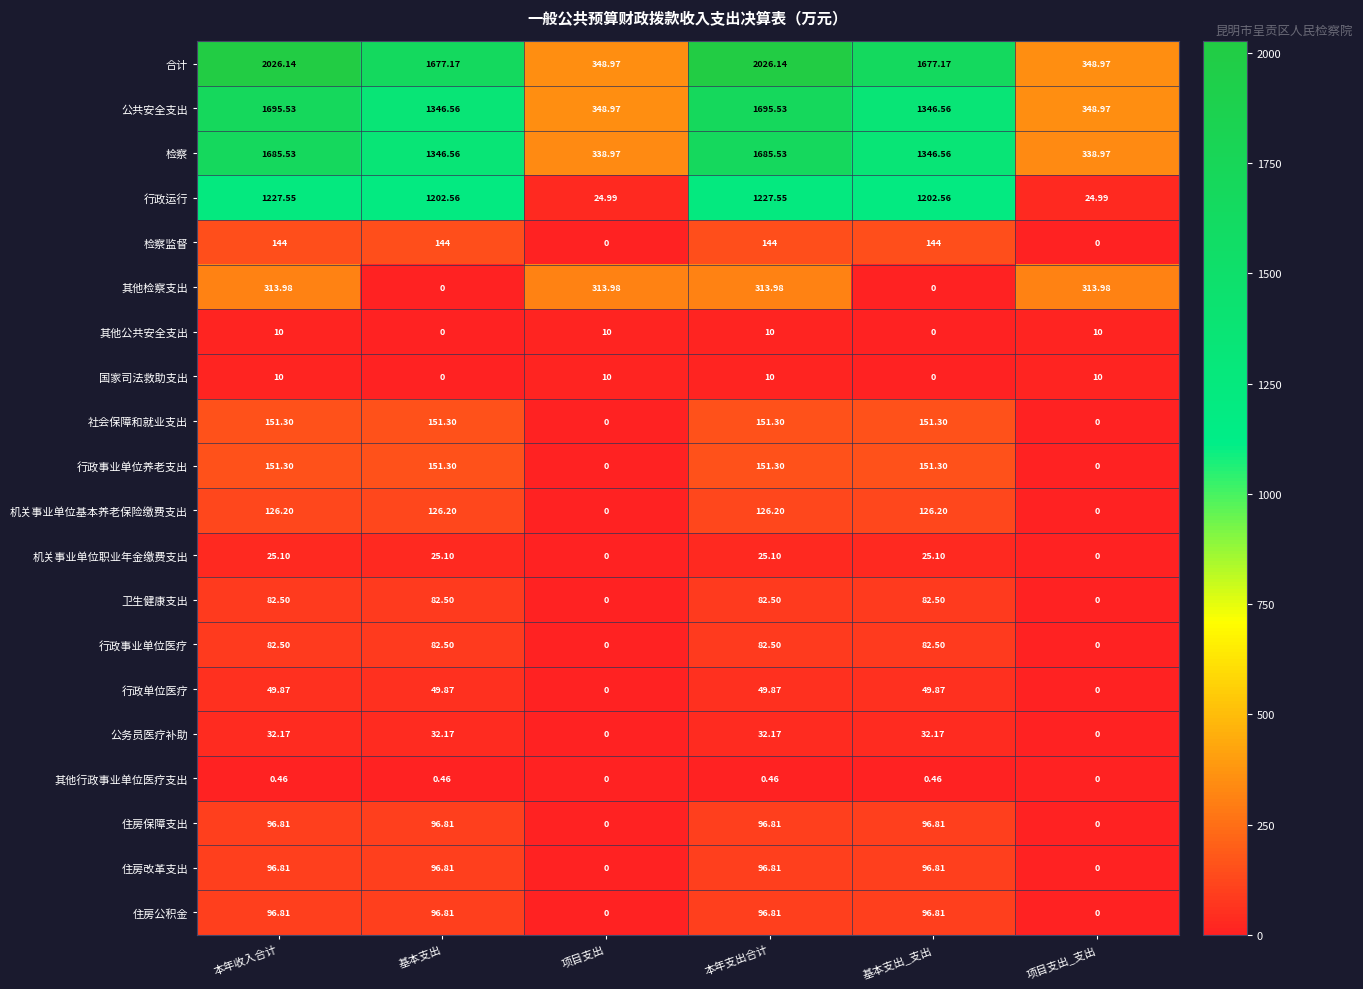

Which series changed the most between 项目支出 and 基本支出_支出?

合计